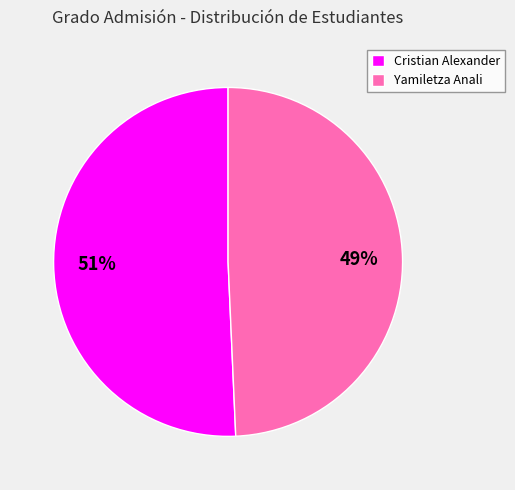

To the nearest percent, what is the average slice percentage?

50%